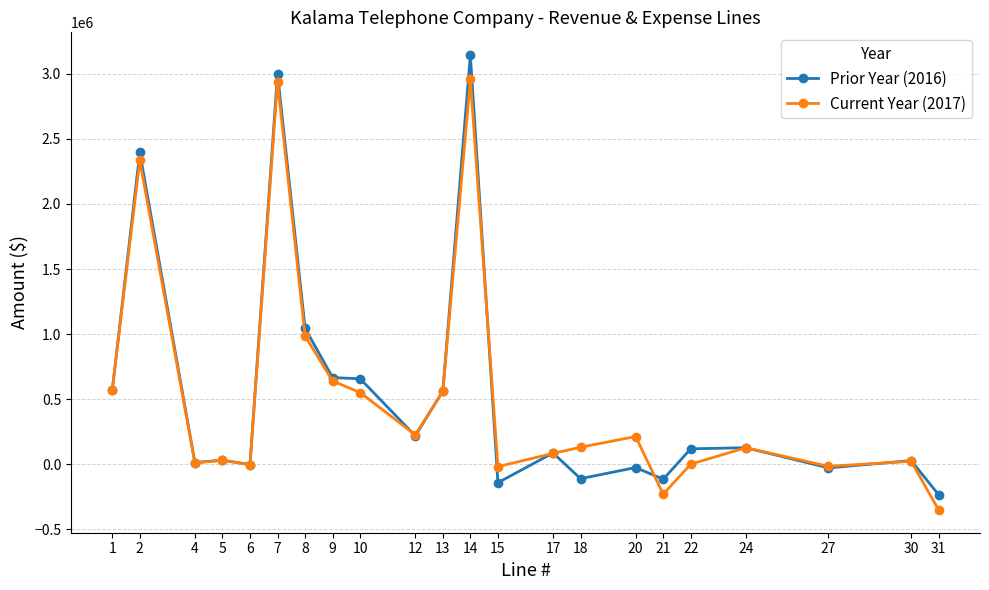

Between 1 and 21, which series saw the biggest shift?

Current Year (2017)